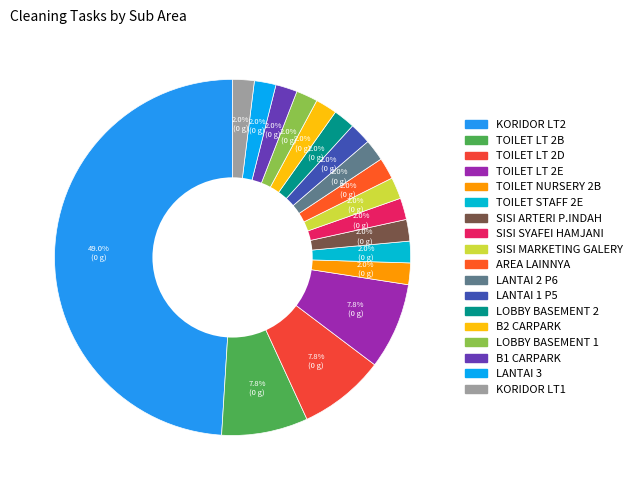

How many slices are in this pie chart?

18